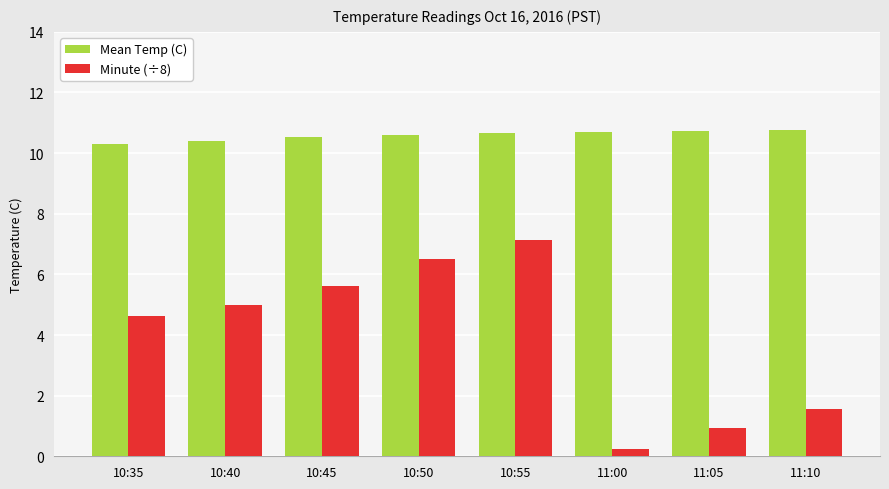

What position from the left is 10:35?

1